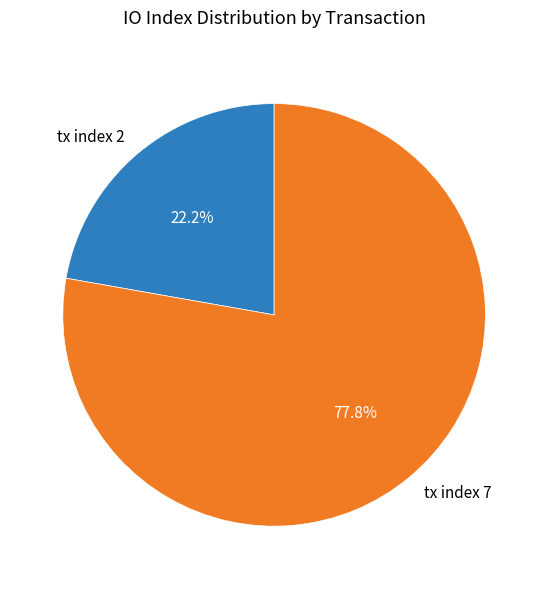

Between tx index 2 and tx index 7, which is larger?

tx index 7